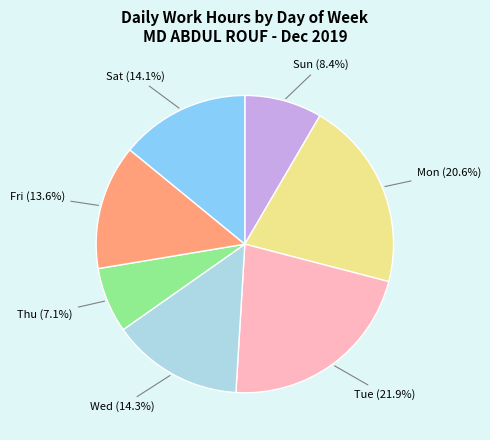

Count the number of slices in the pie.

7